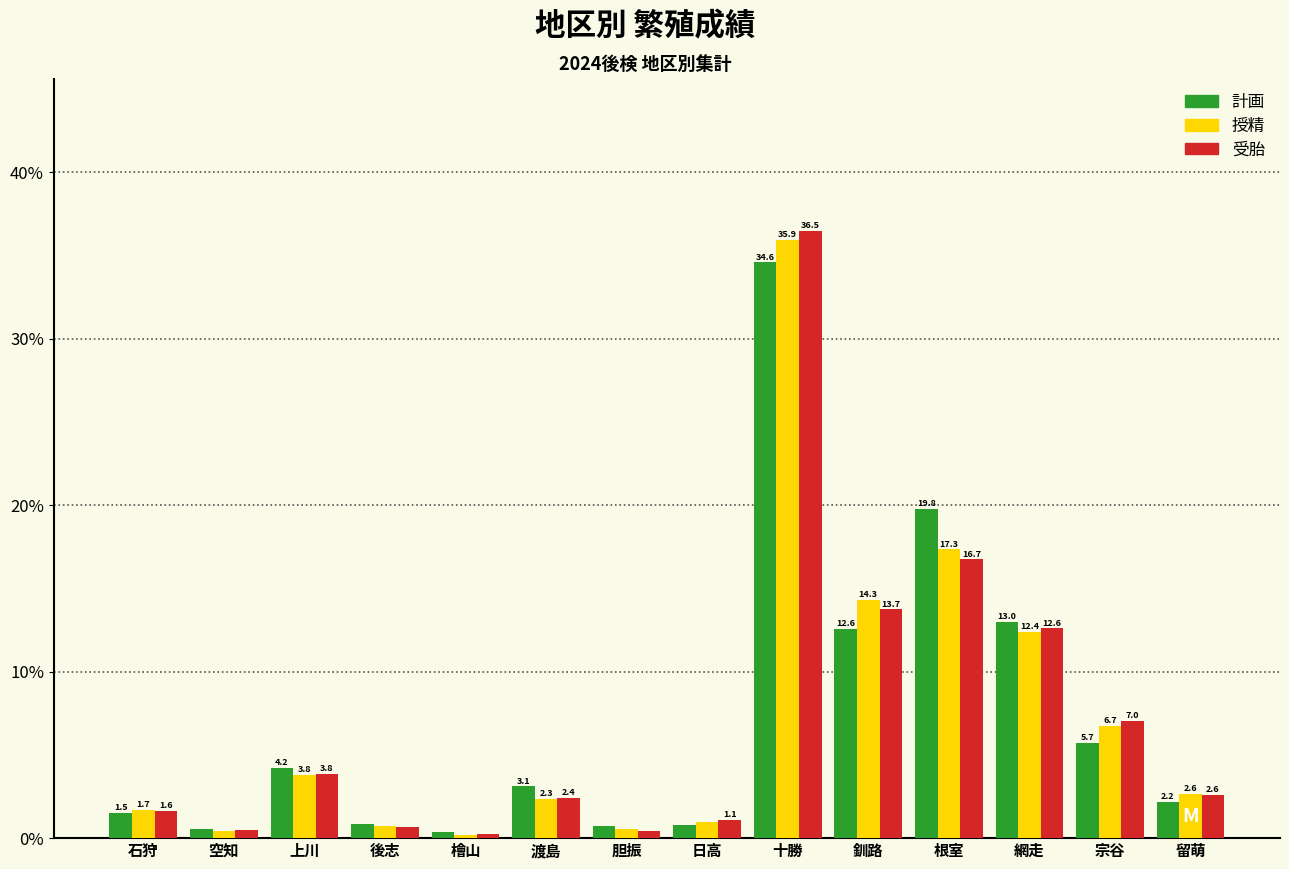

The 授精 series shows 12.4 at 網走. True or false?

True